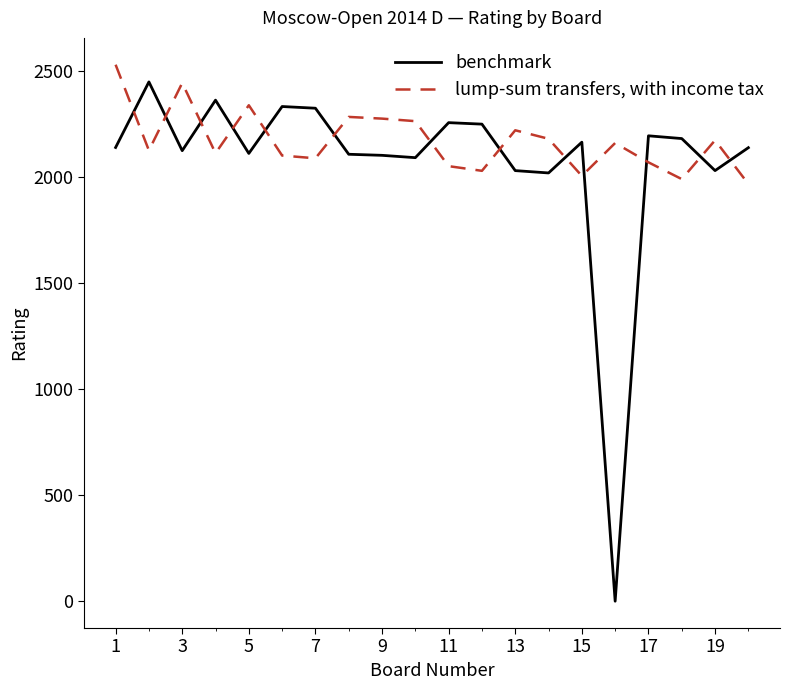

What are all the series names shown in the legend?

benchmark, lump-sum transfers, with income tax